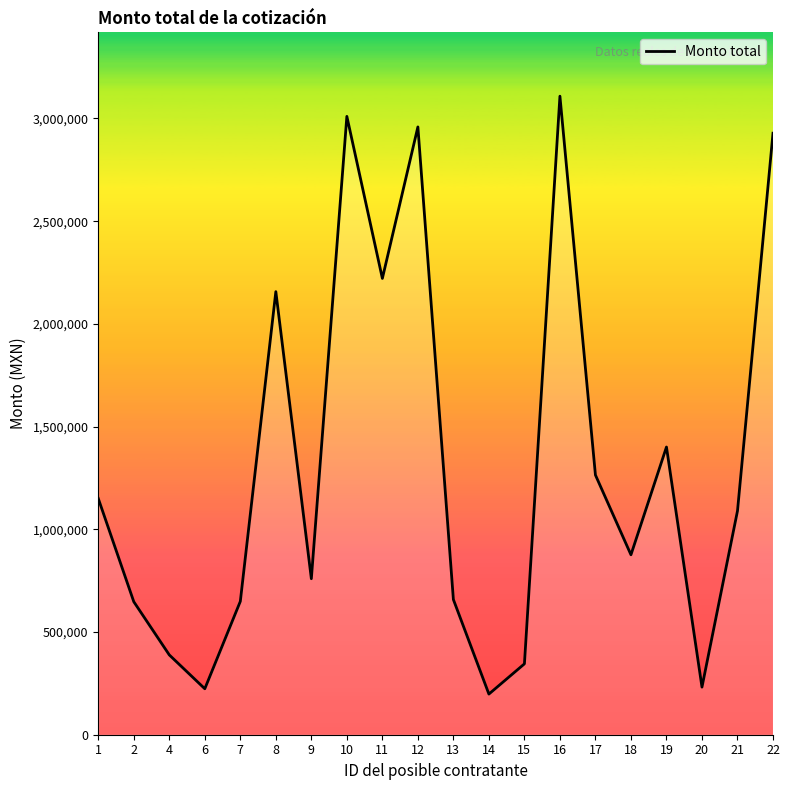

True or false: the data shows 660264.4 at 10.

False